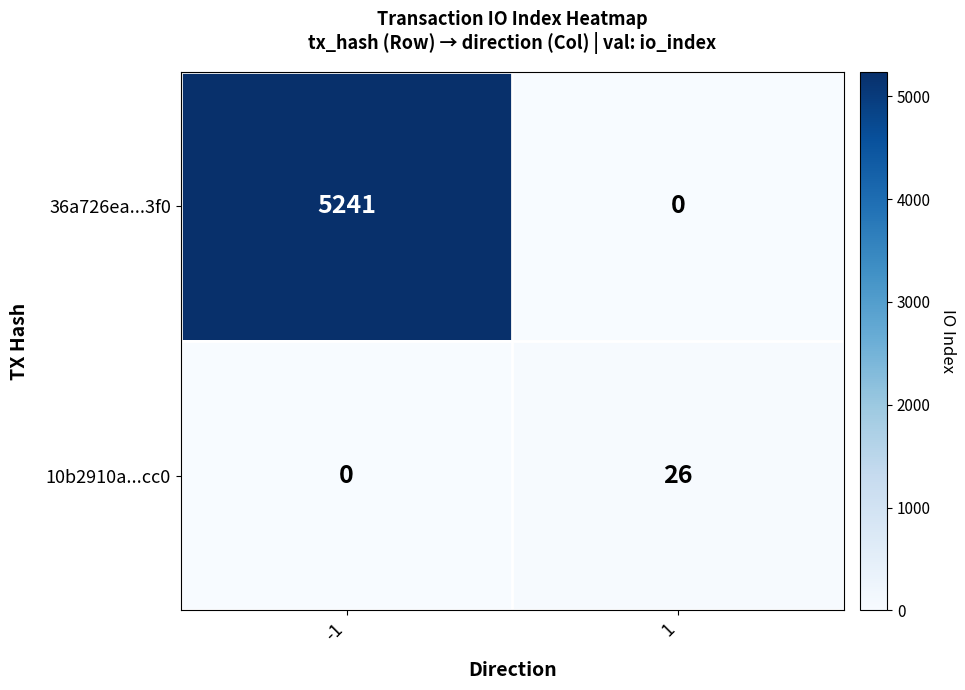

Rank the series by their maximum value, from lowest to highest.

10b2910a...cc0, 36a726ea...3f0